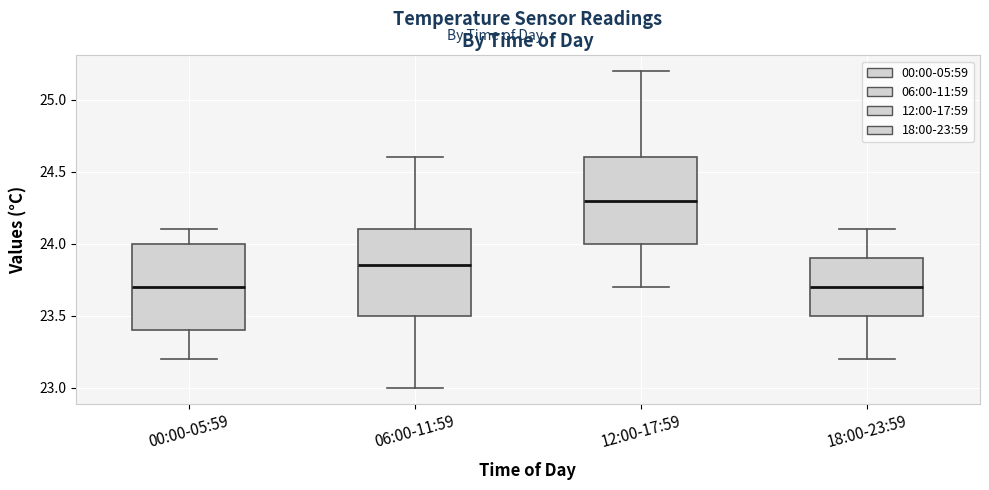

Reading left to right, read every box against the y-axis: the position of its median line, the range the box covers, and the ends of its whiskers. The values are not printed on the chart, so give them approximately, as read against the axis.

00:00-05:59: median 23.70, box 23.40 to 24.00, whiskers 23.20 to 24.10
06:00-11:59: median 23.85, box 23.50 to 24.10, whiskers 23.00 to 24.60
12:00-17:59: median 24.30, box 24.00 to 24.60, whiskers 23.70 to 25.20
18:00-23:59: median 23.70, box 23.50 to 23.90, whiskers 23.20 to 24.10